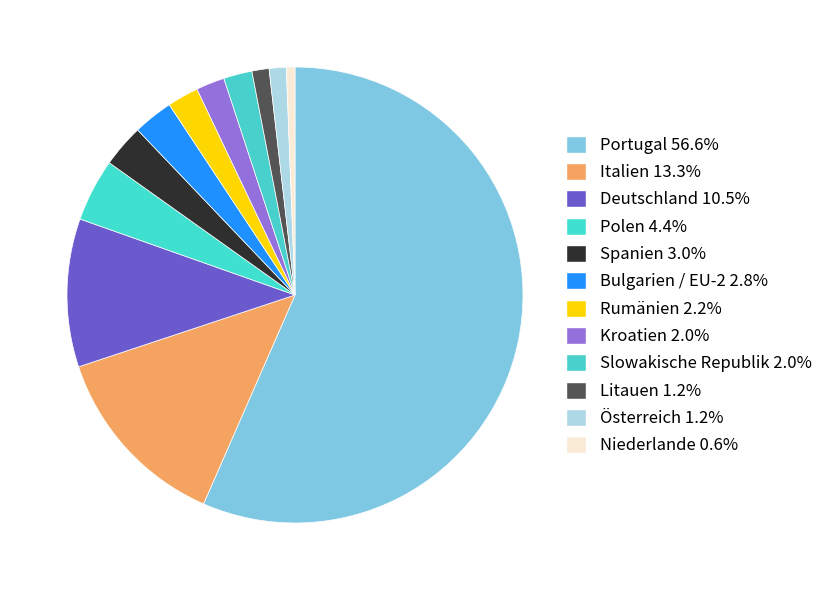

How many slices are in this pie chart?

12